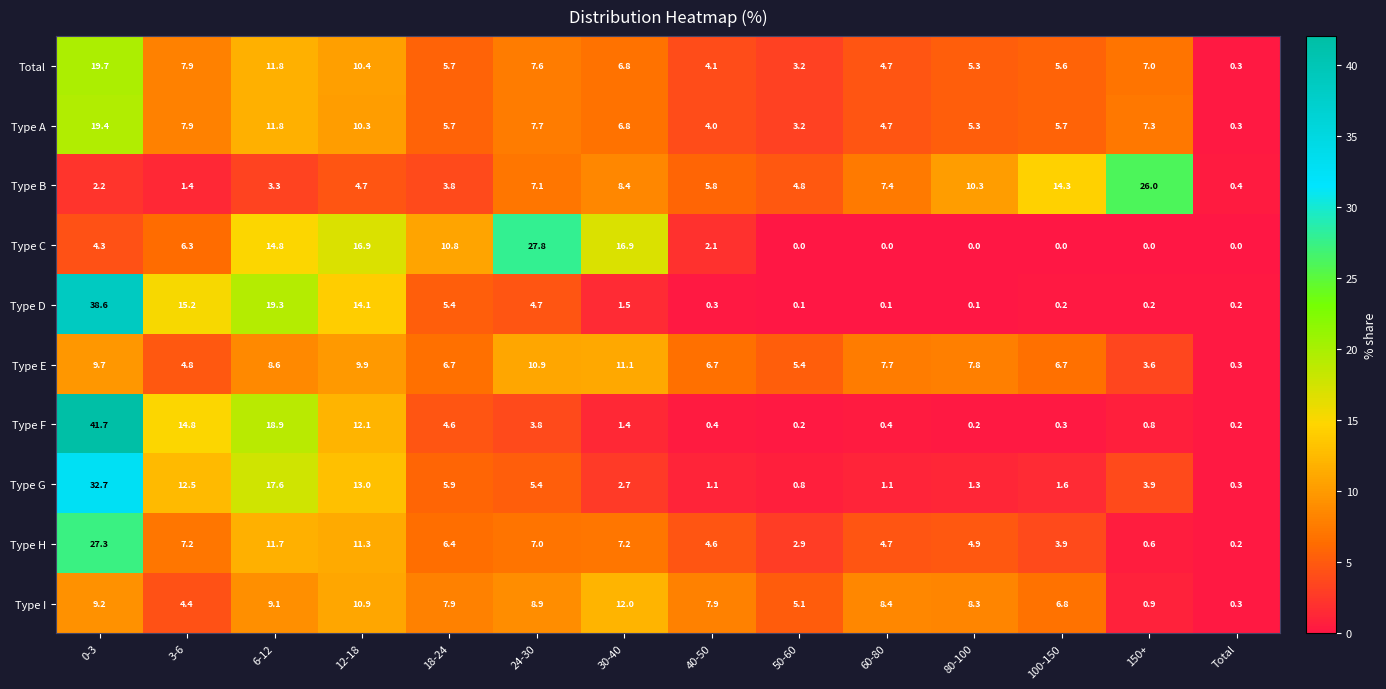

Rank the series by their maximum value, from lowest to highest.

Type E, Type I, Type A, Total, Type B, Type H, Type C, Type G, Type D, Type F